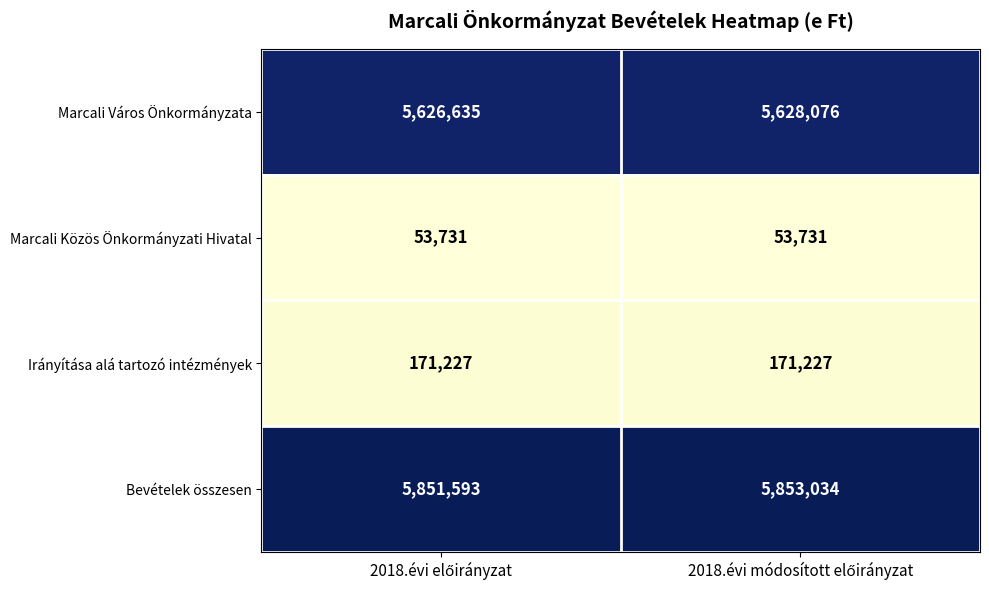

Reading right to left, transcribe all the data shown in this chart.

Marcali Város Önkormányzata: 5628076	5626635
Marcali Közös Önkormányzati Hivatal: 53731	53731
Irányítása alá tartozó intézmények: 171227	171227
Bevételek összesen: 5853034	5851593